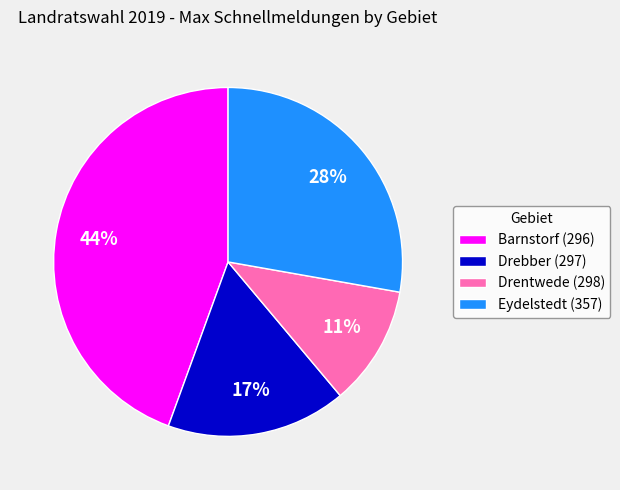

Does any single category account for the majority?

No